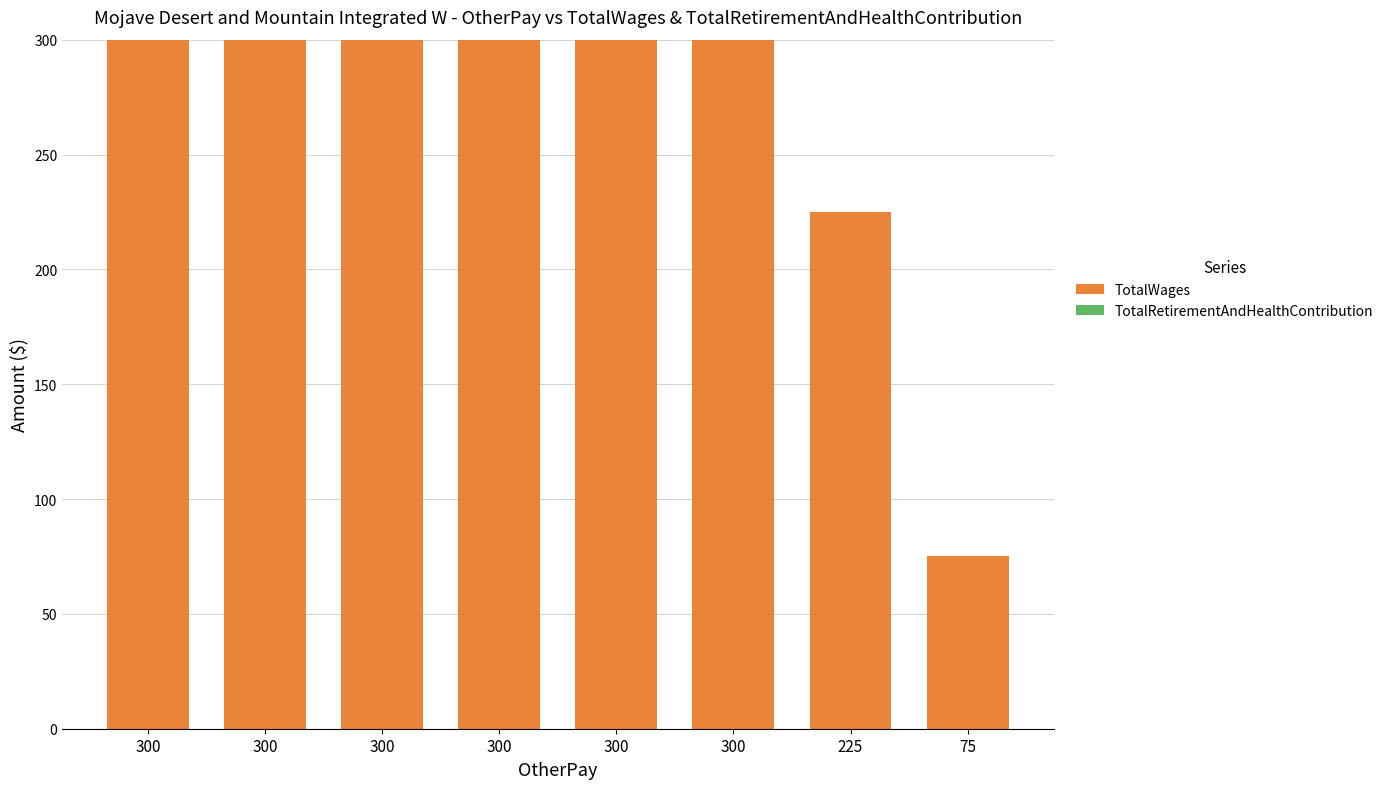

Does the chart contain any negative values?

No